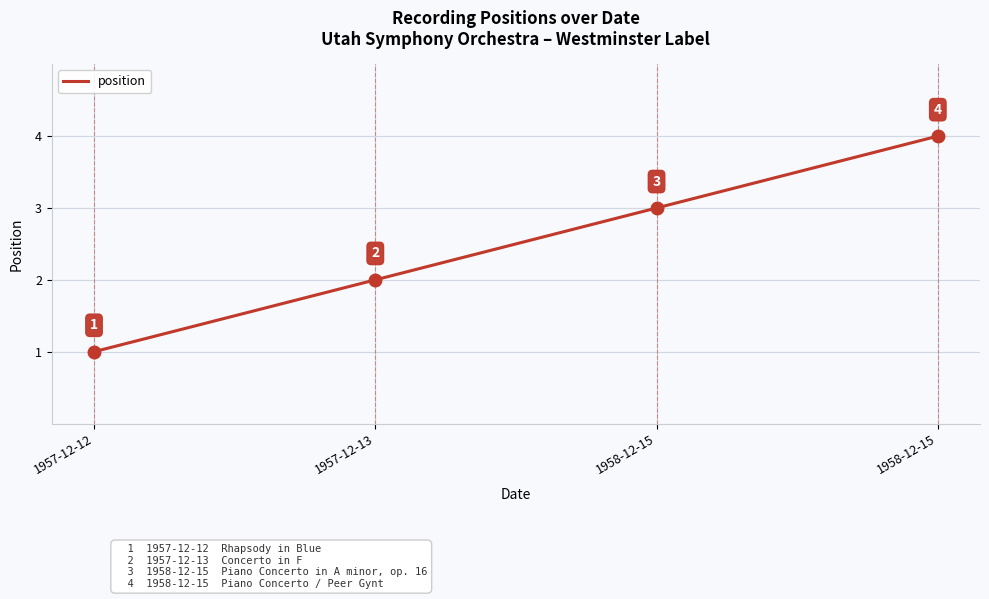

True or false: the data shows 6 at 1958-12-15.

False